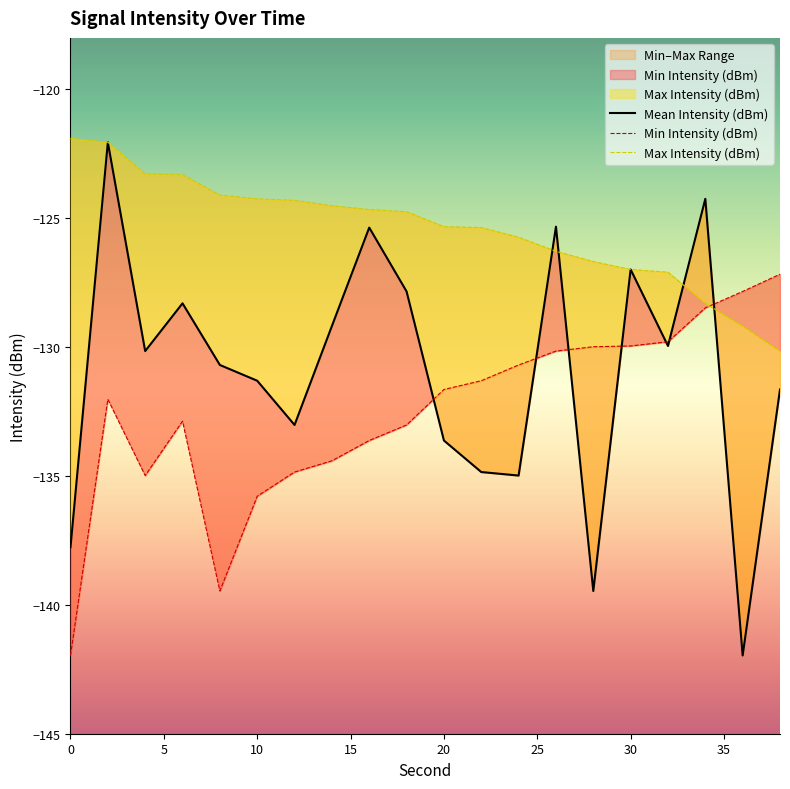

Is it true that Max Intensity (dBm) equals -124.5 at 14?

True